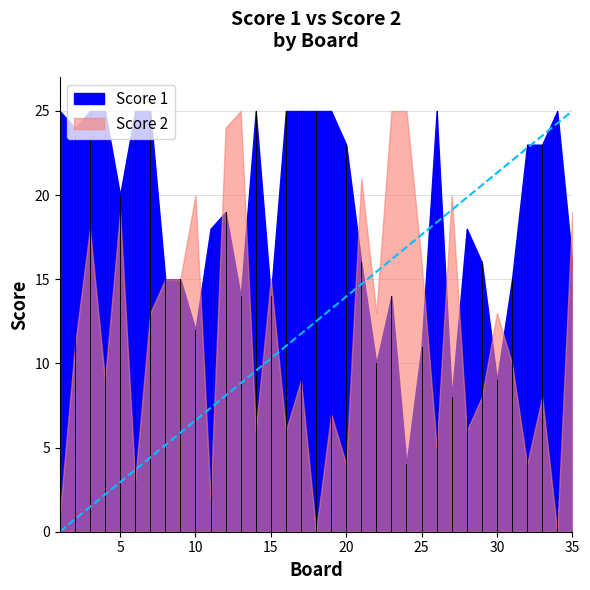

Which category has the highest value in the Score 2 series?

13